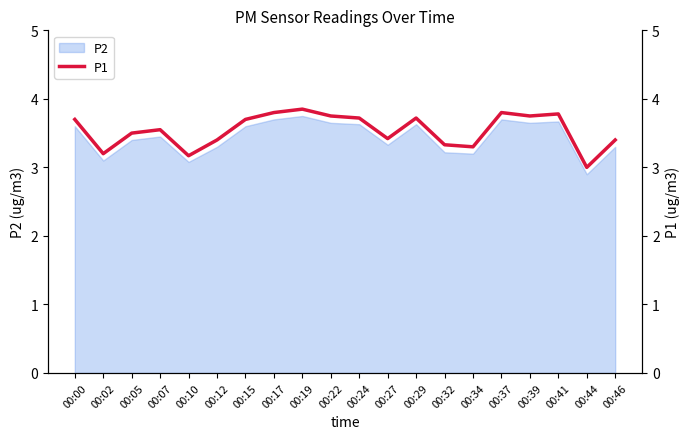

What is the difference between the values at 00:44 and 00:22?

0.8